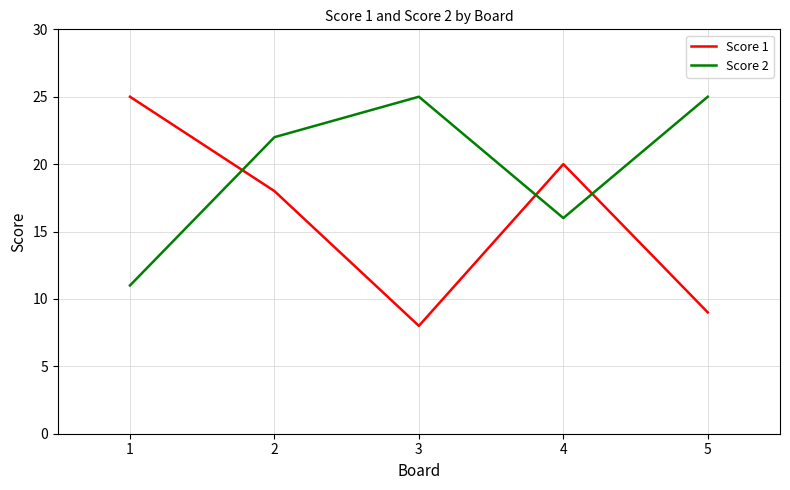

At which category is the sum across all series the highest?

2